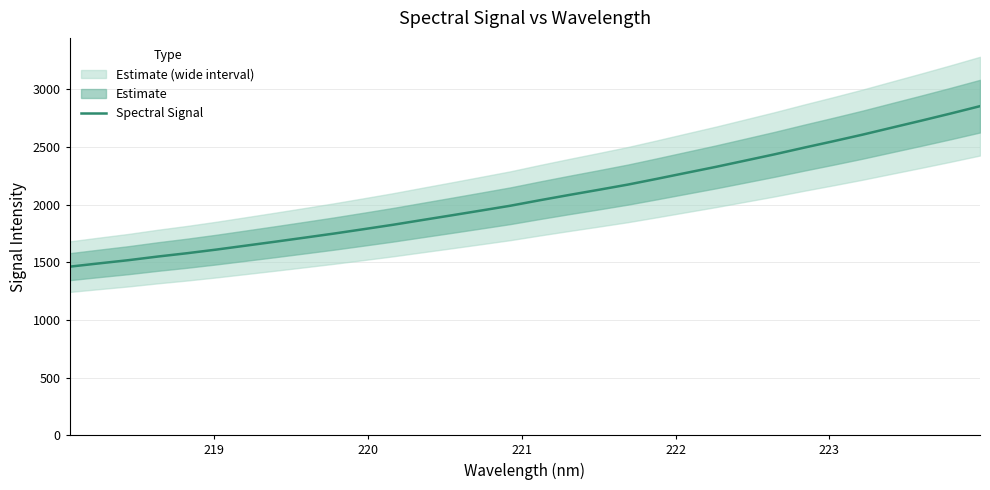

What is the lowest value of the Spectral Signal series?

1462.2